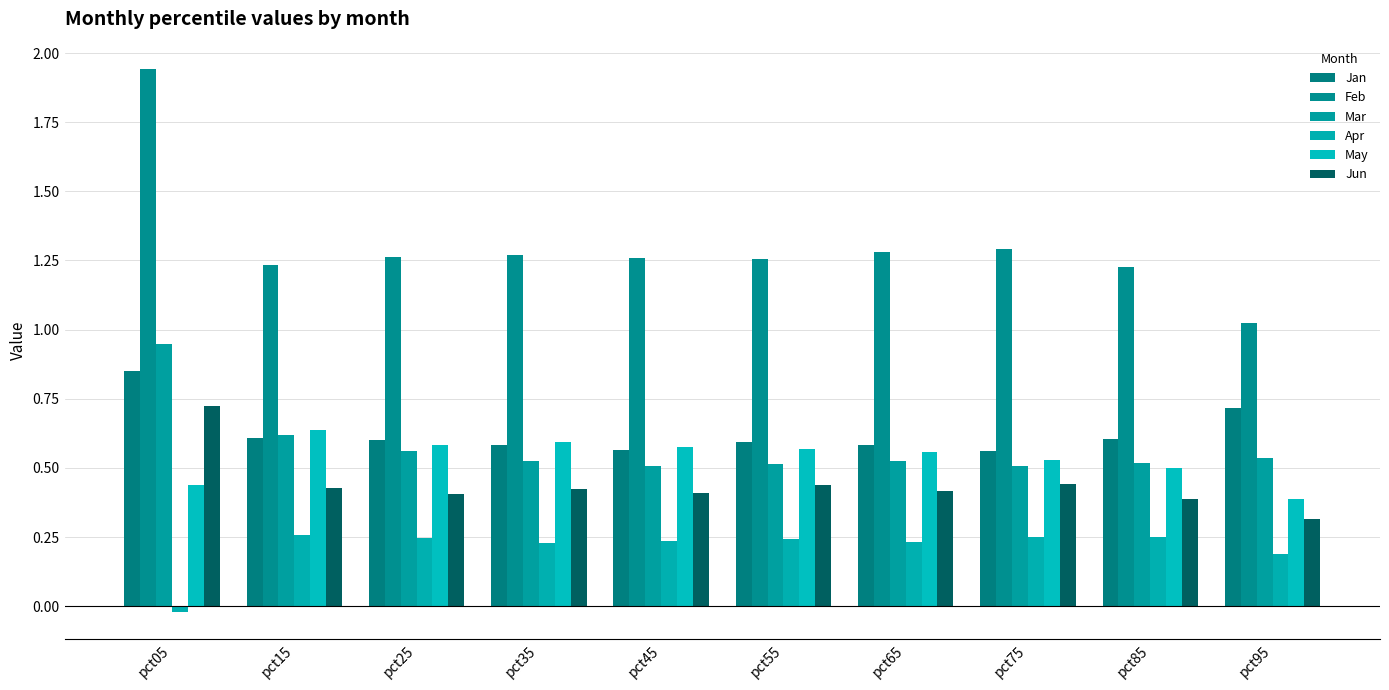

What is the value of the Jun bar at the 4th from the left?

0.4